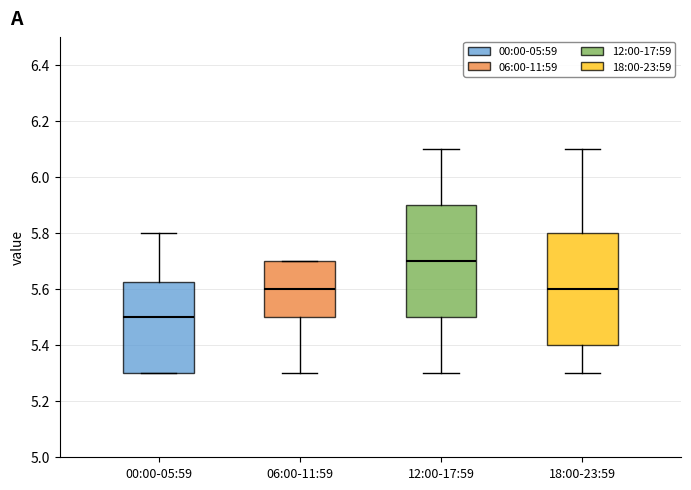

Reading left to right, transcribe this box plot: for each box, give where its median line is, the range the box spans, and where its two whiskers end, as read against the y-axis. The values are not printed on the chart, so give them approximately, as read against the axis.

00:00-05:59: median 5.50, box 5.30 to 5.62, whiskers 5.30 to 5.80
06:00-11:59: median 5.60, box 5.50 to 5.70, whiskers 5.30 to 5.70
12:00-17:59: median 5.70, box 5.50 to 5.90, whiskers 5.30 to 6.10
18:00-23:59: median 5.60, box 5.40 to 5.80, whiskers 5.30 to 6.10